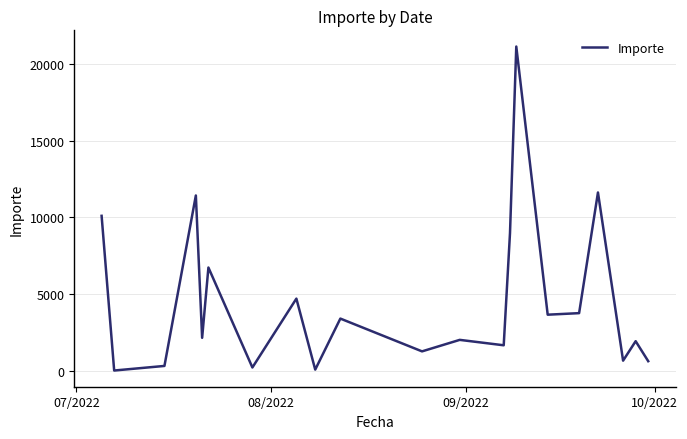

What is the smallest value displayed?

1.0